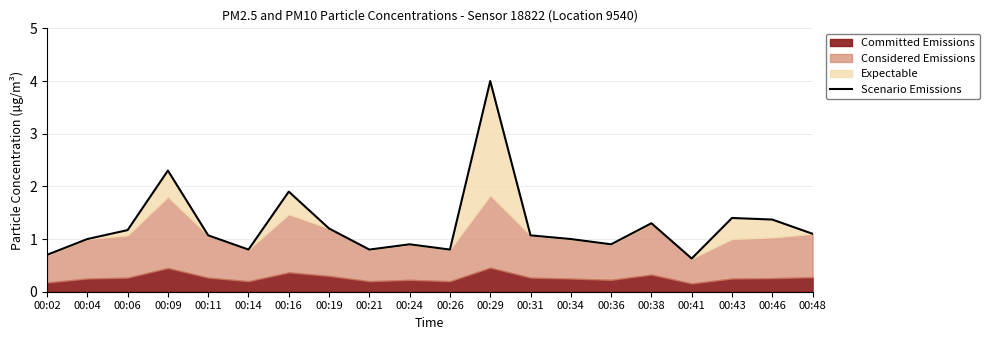

List the labels in order of value, smallest first.

00:41, 00:02, 00:14, 00:21, 00:26, 00:24, 00:36, 00:04, 00:34, 00:11, 00:31, 00:48, 00:06, 00:19, 00:38, 00:46, 00:43, 00:16, 00:09, 00:29